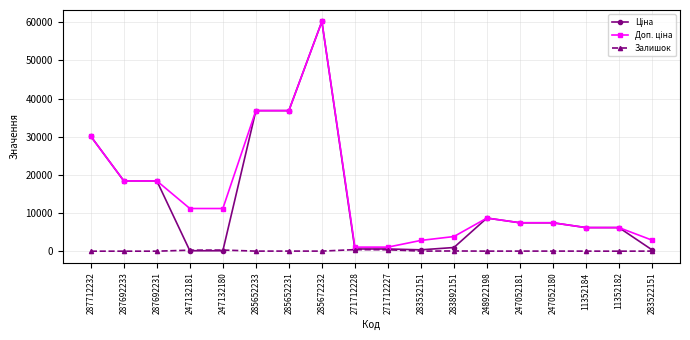

How many series are shown in this chart?

3